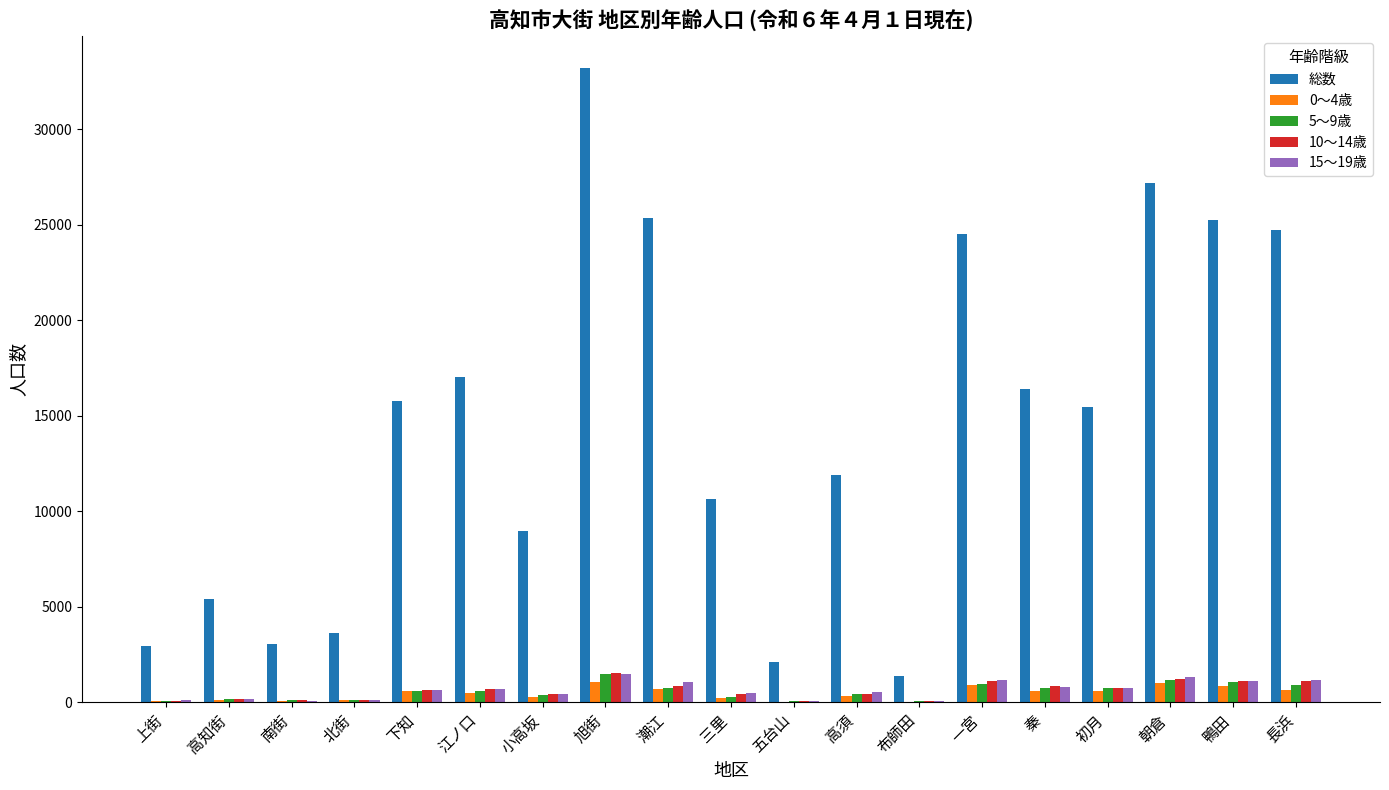

Count the number of categories in the chart.

19